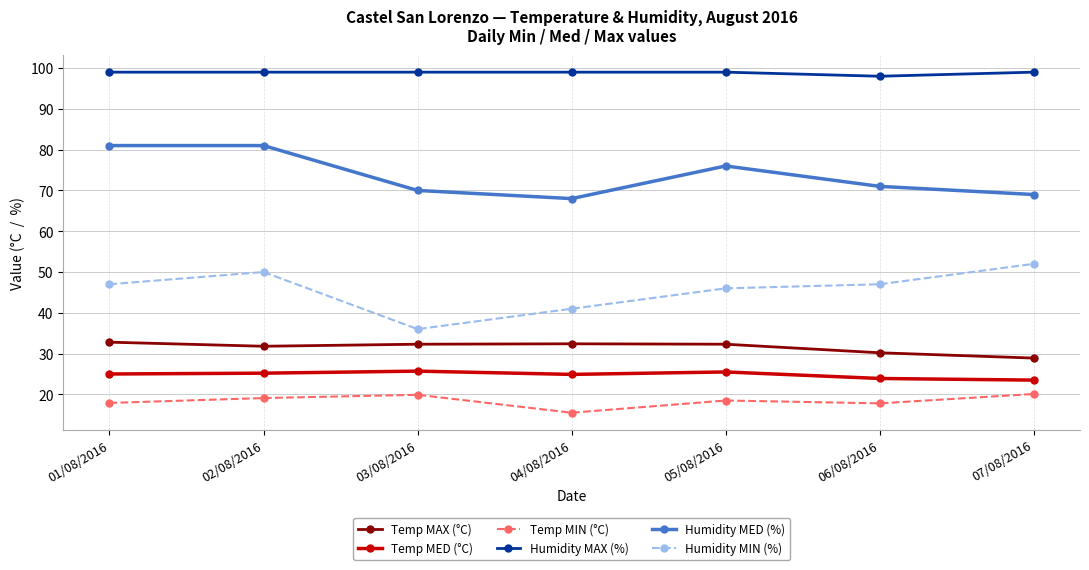

True or false: Temp MIN (°C) has more than 0 points higher than both neighbors.

True